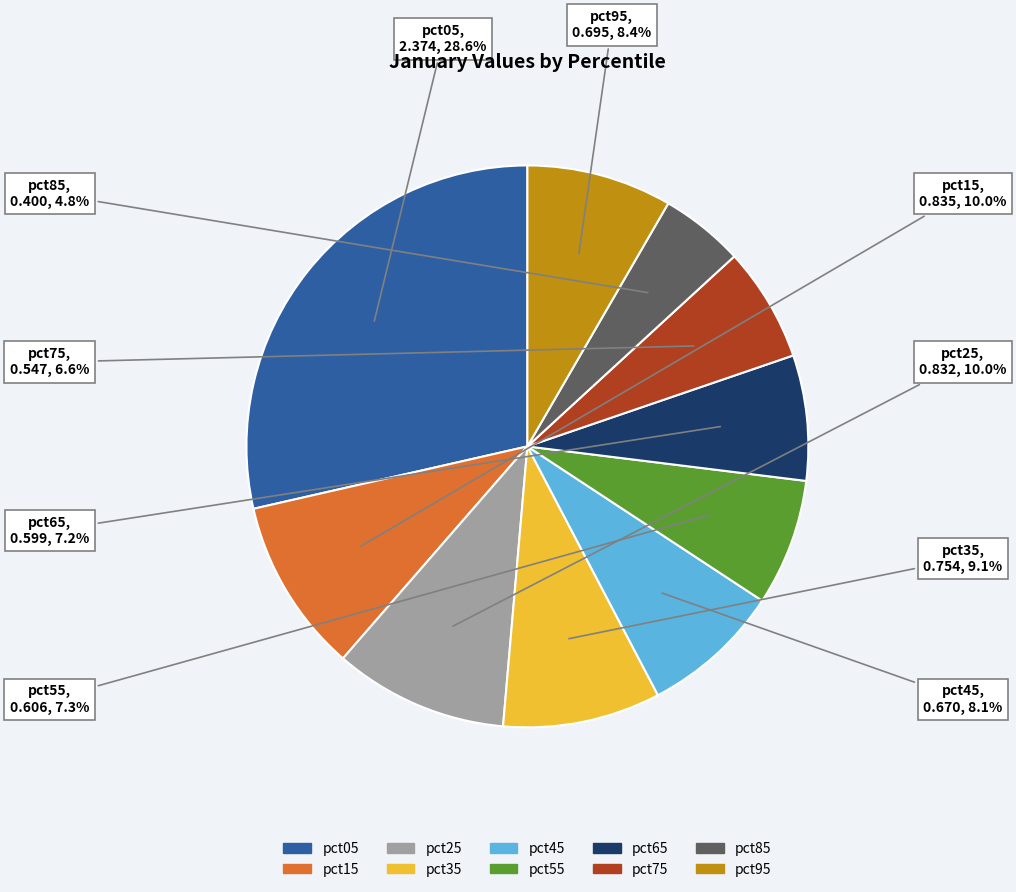

Count the number of slices in the pie.

10